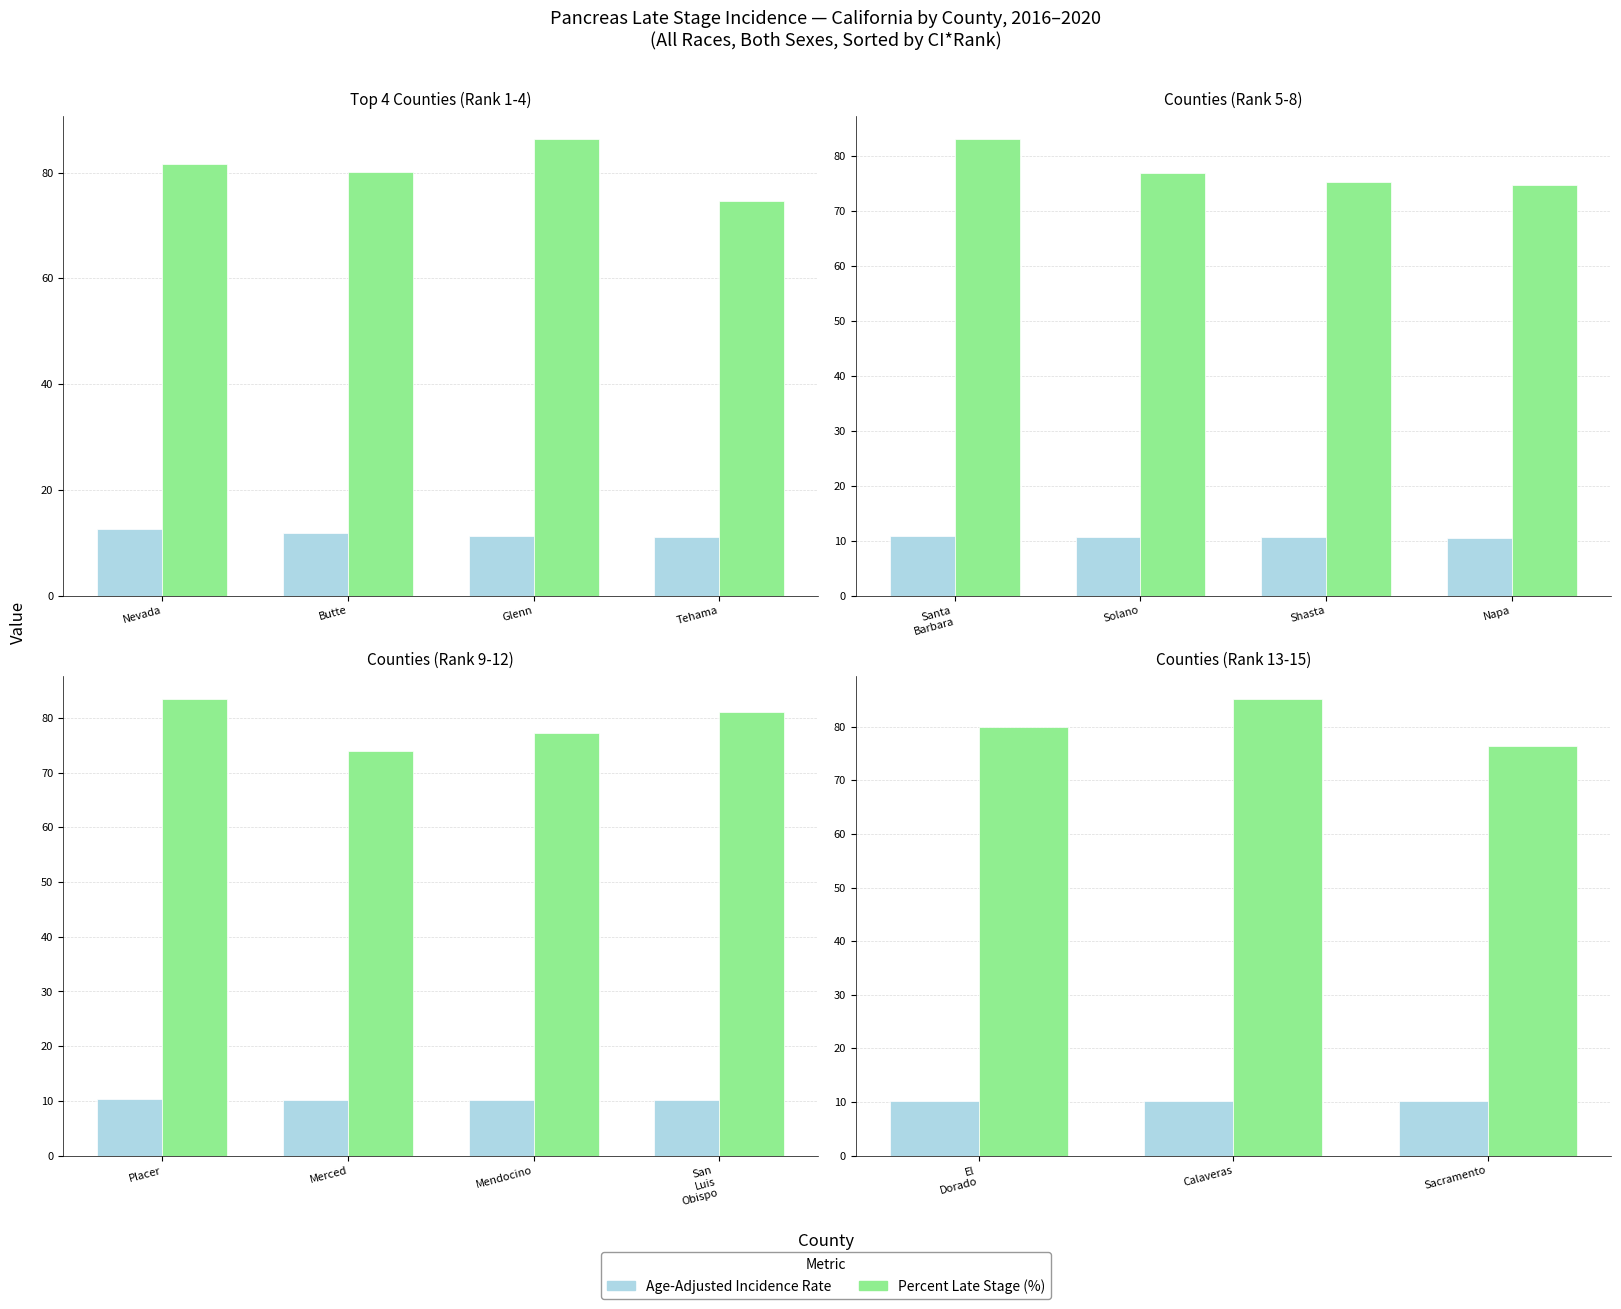

Which series changed the most between El Dorado and Sacramento?

Percent Late Stage